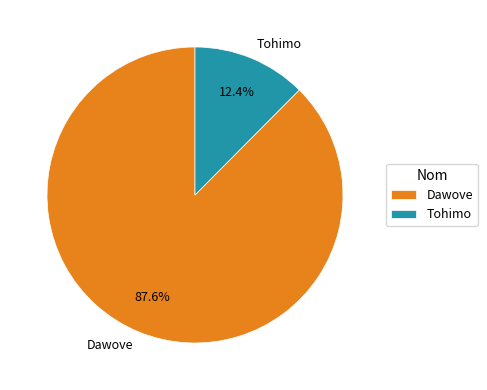

Rank the categories by value from lowest to highest.

Tohimo, Dawove